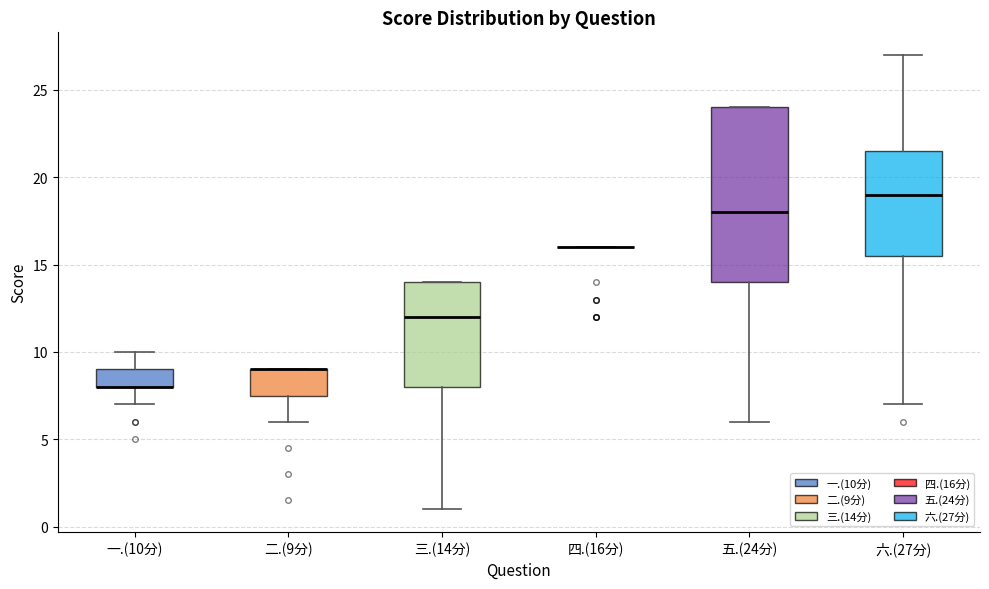

Where is the upper edge of the box for 三.(14分) on the y-axis? The values are not printed on the chart, so give them approximately, as read against the axis.

14.0